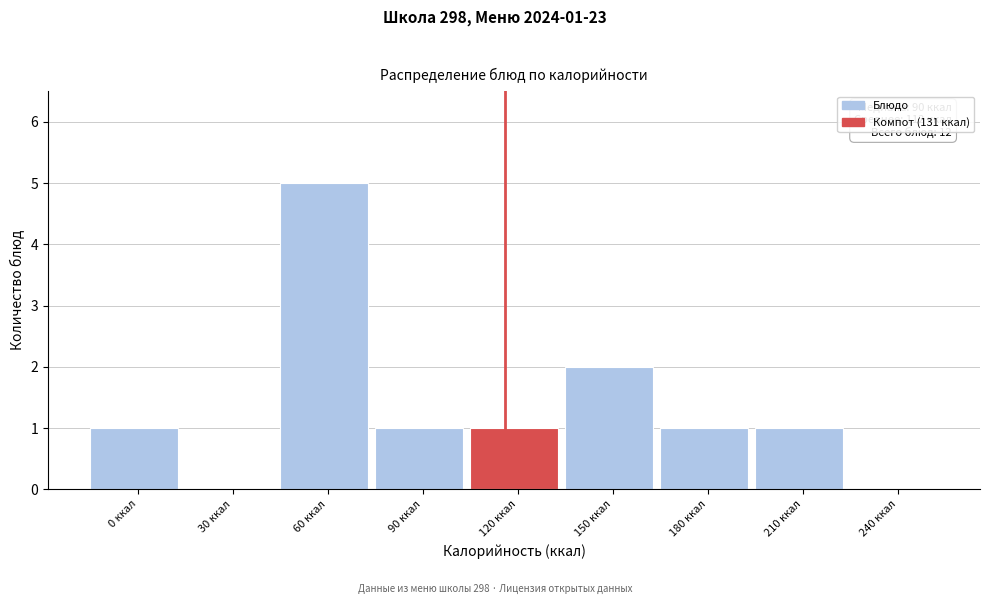

Reading left to right, extract all data points from this chart.

0 ккал=1	30 ккал=0	60 ккал=5	90 ккал=1	120 ккал=1	150 ккал=2	180 ккал=1	210 ккал=1	240 ккал=0